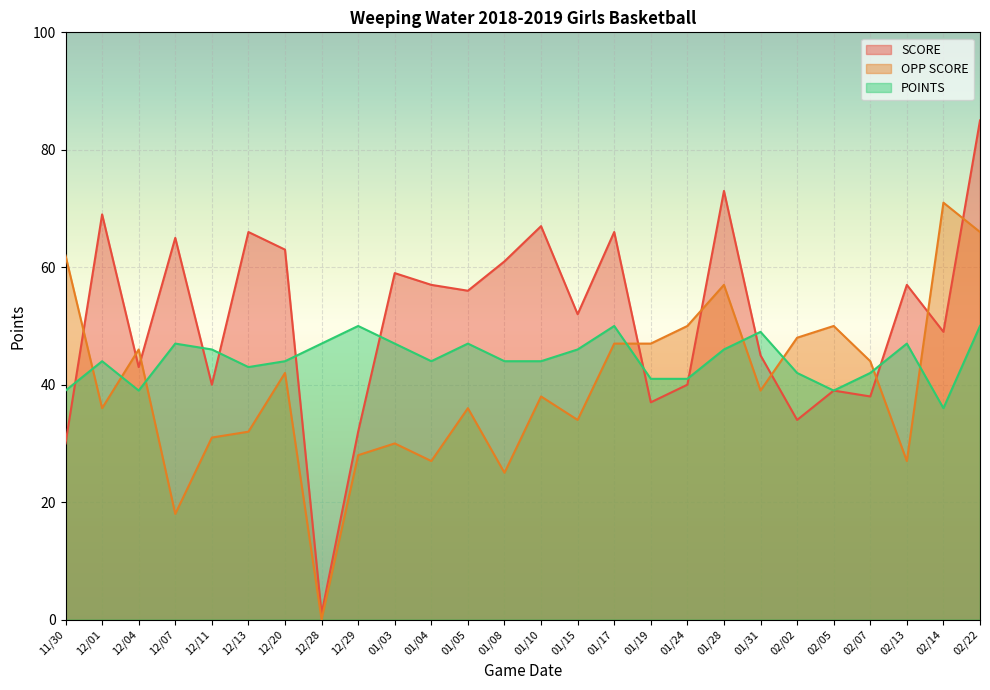

What is the maximum value for POINTS?

50